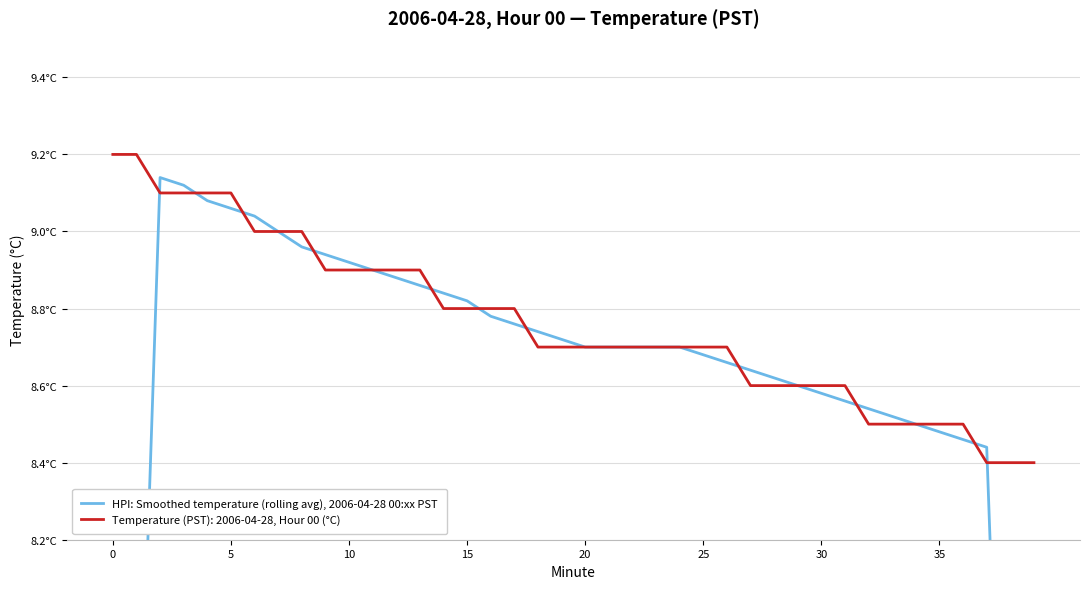

At which category does the chart reach its minimum across all series?

39